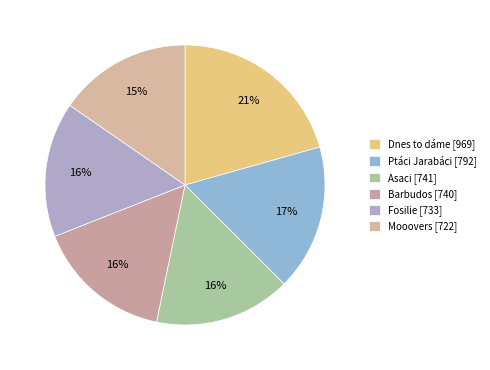

What portion of the pie excludes Ptáci Jarabáci?

83.1%